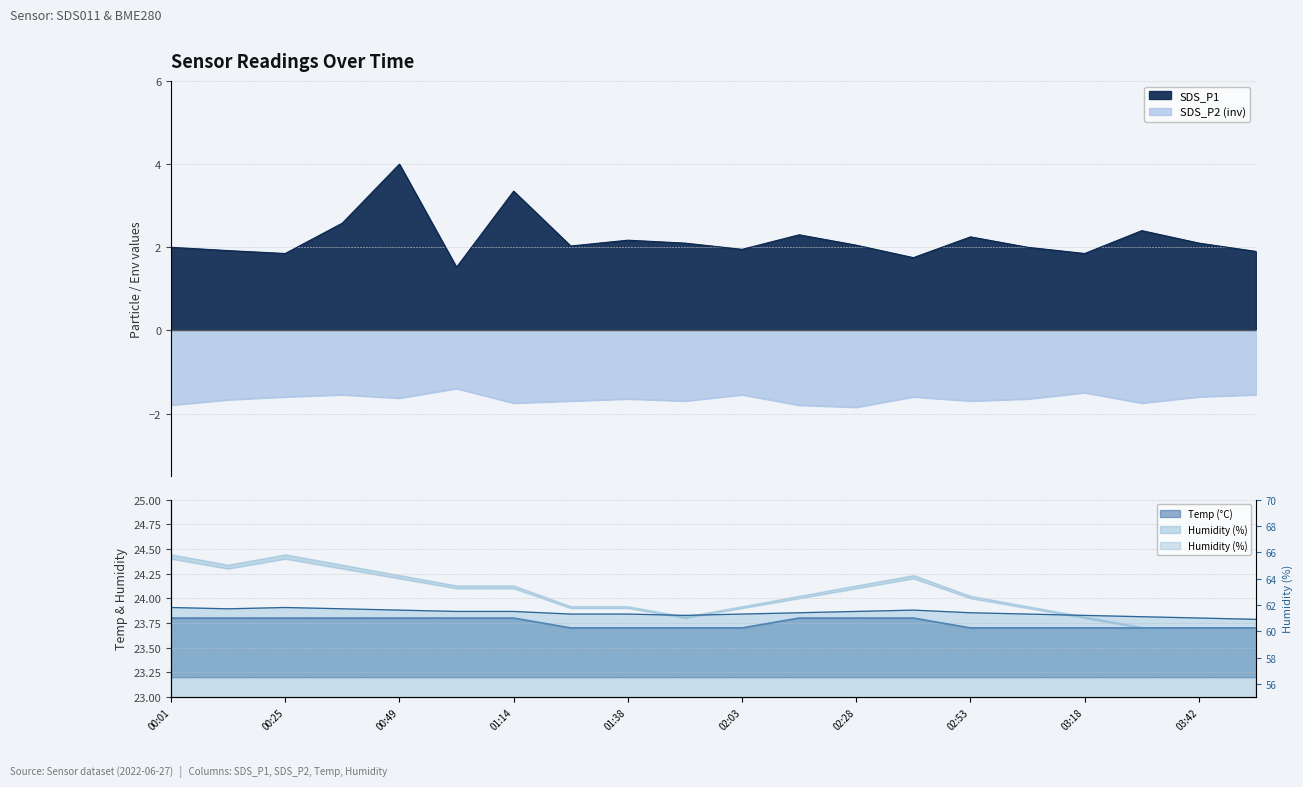

Is it true that SDS_P1 equals 1.2 at 01:38?

False